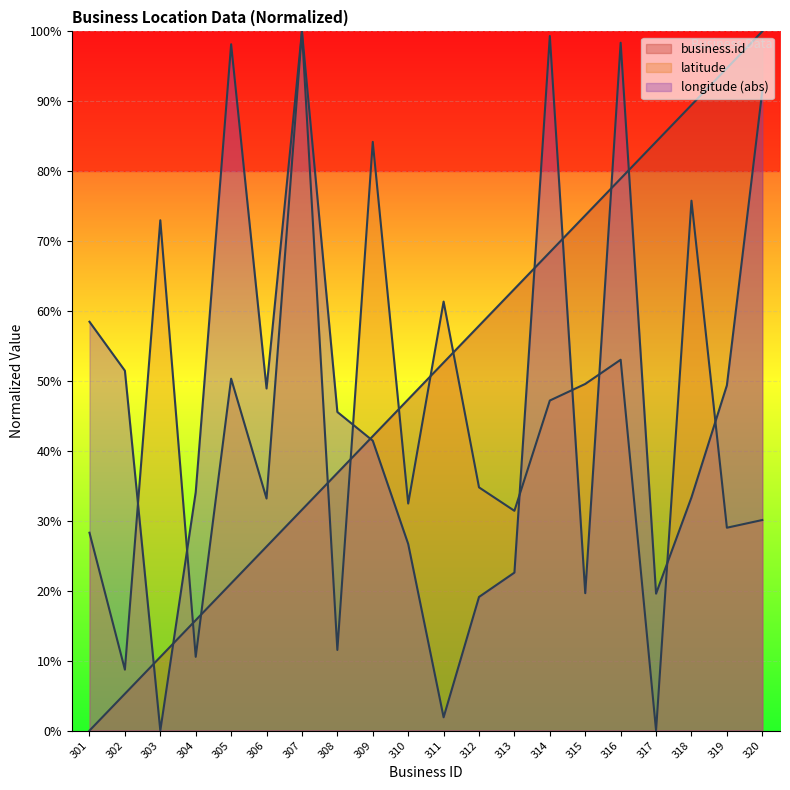

Between 308 and 319, which is larger?

319